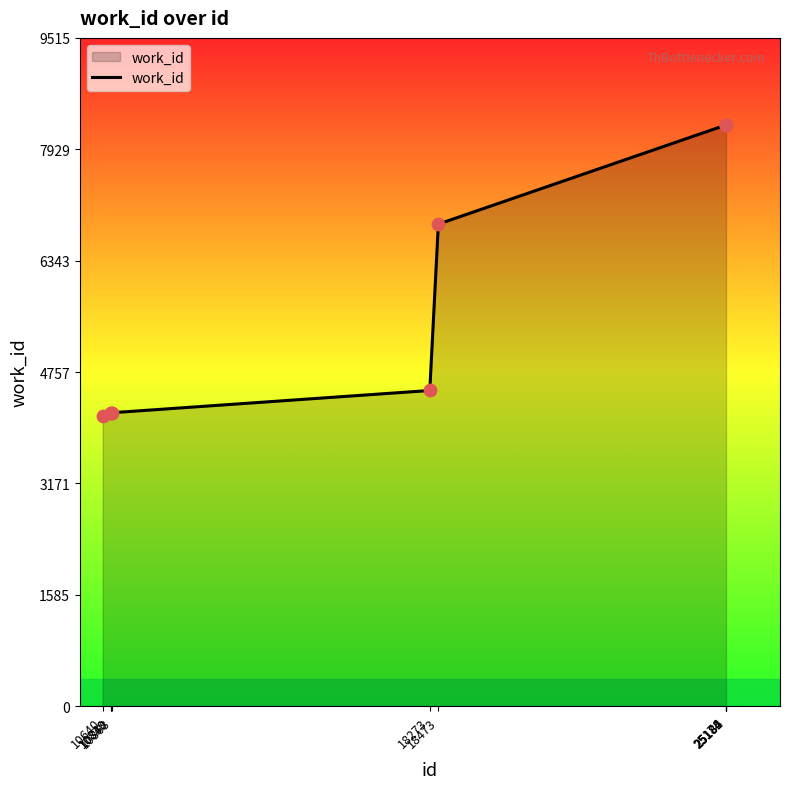

What is the ratio of the value at 10840 to the value at 10868?

1.0